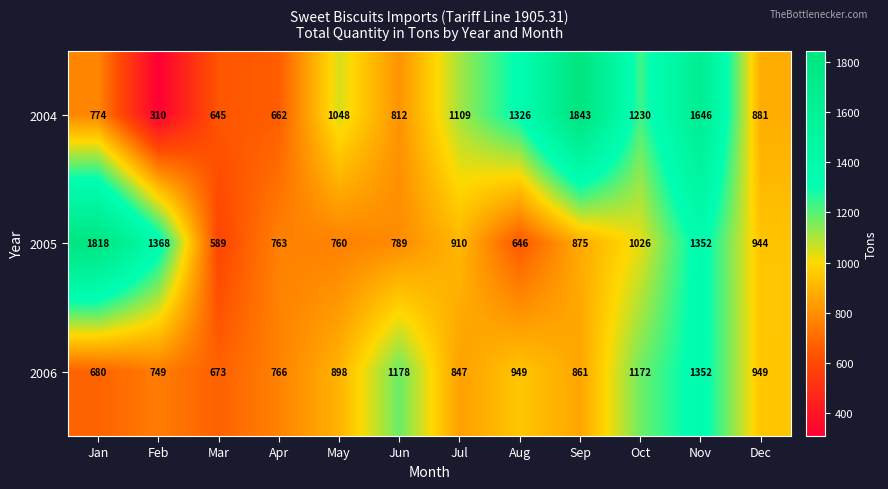

What is the total value across all series at Dec?

2774